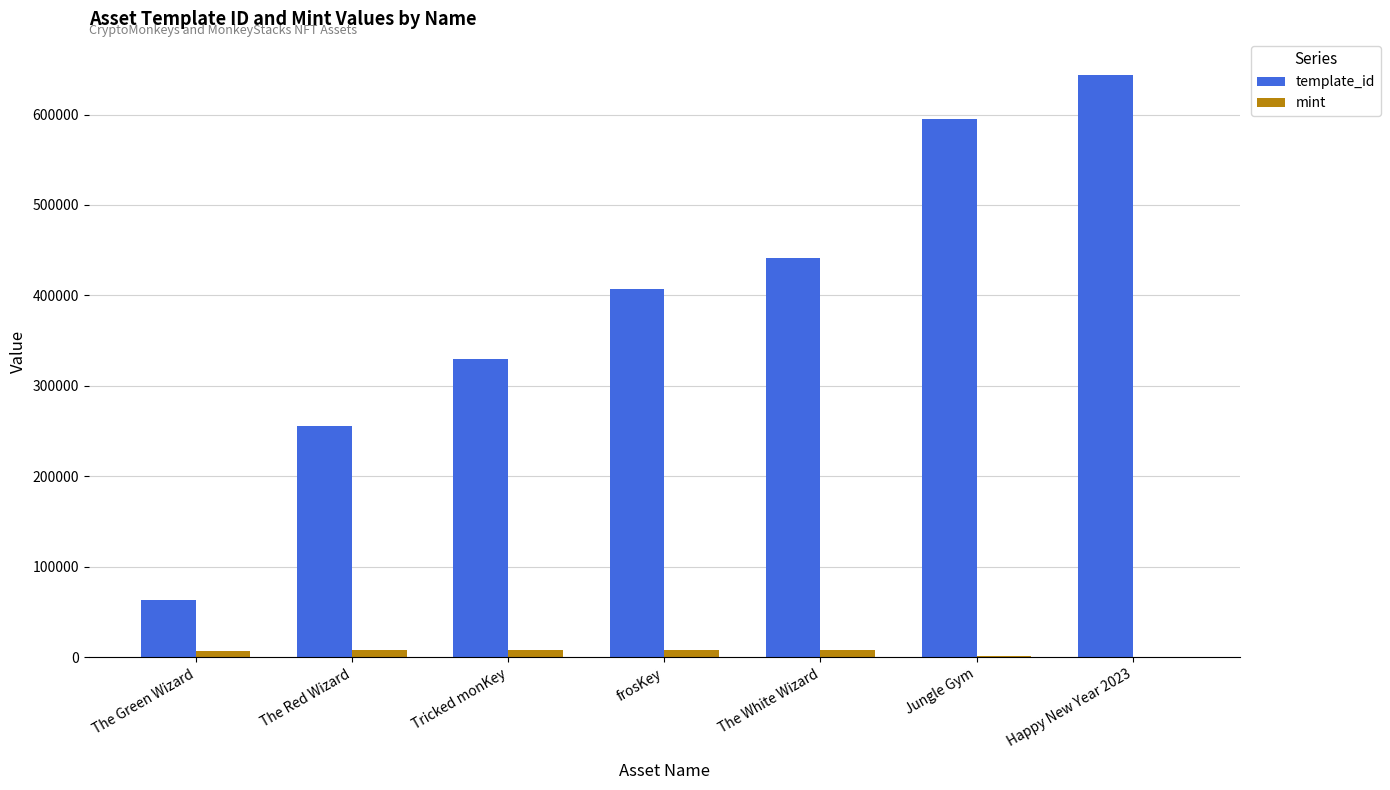

Count the number of data series in this chart.

2